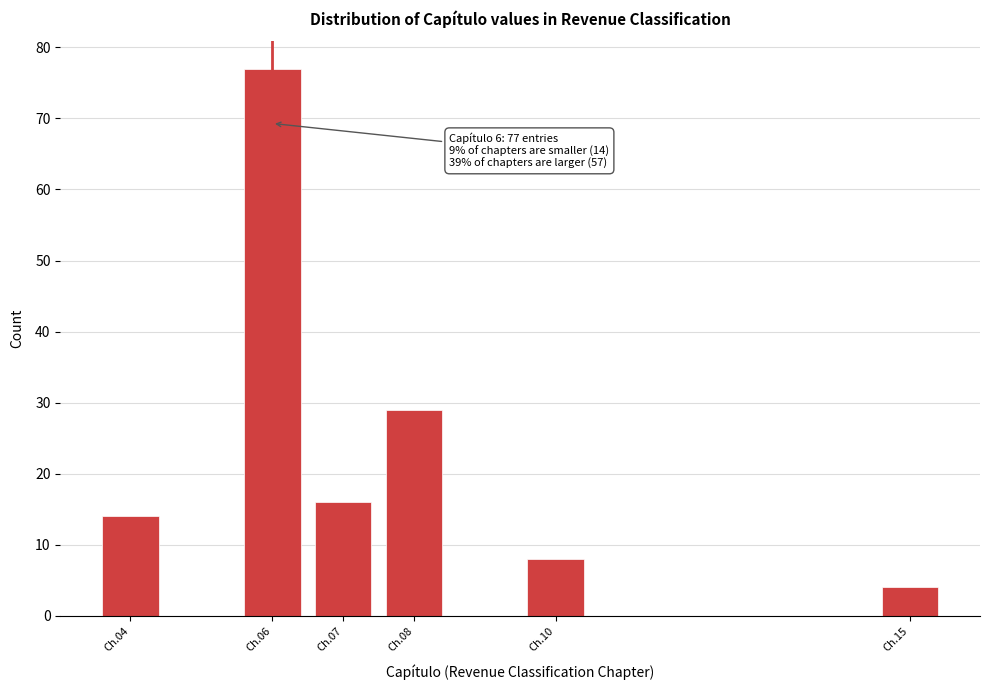

Reading right to left, transcribe all the data shown in this chart.

4	8	29	16	77	14